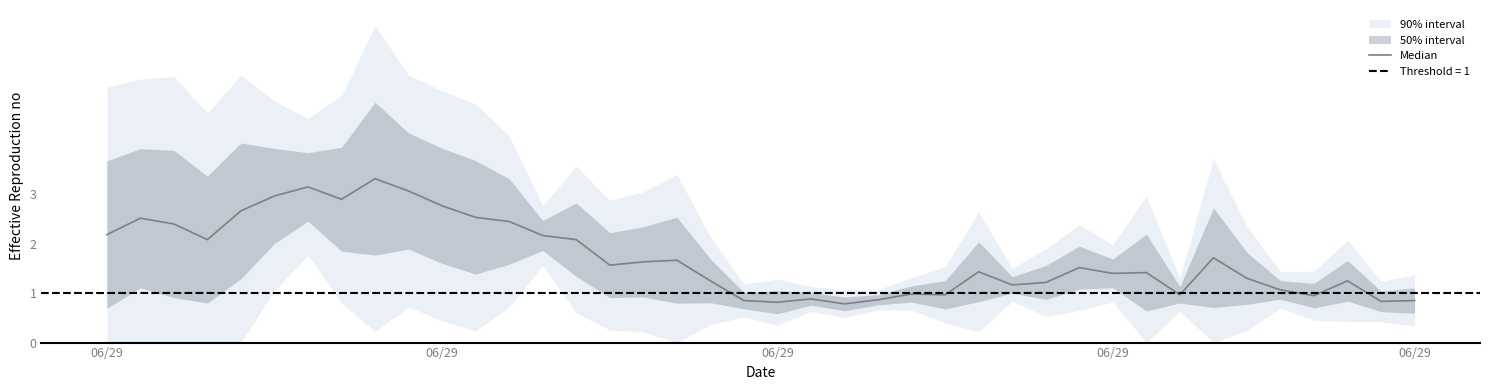

How many data points are above 1?

29